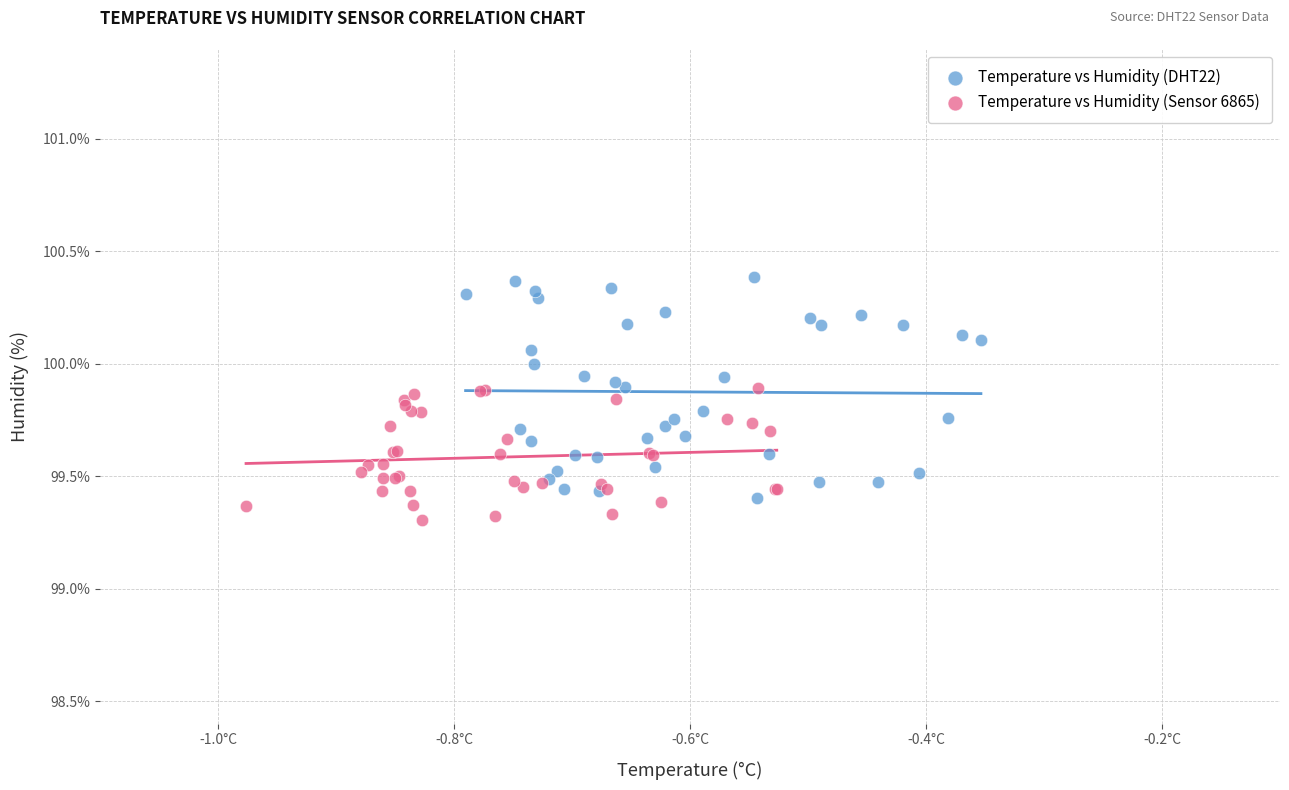

Which series has the widest spread of Y values?

Temperature vs Humidity (DHT22)